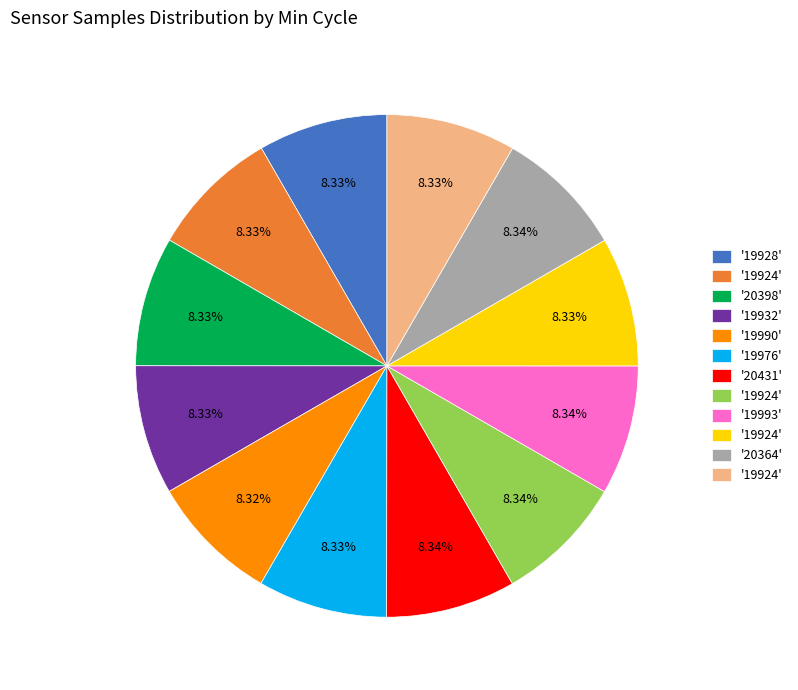

Is there a majority slice in this chart?

No